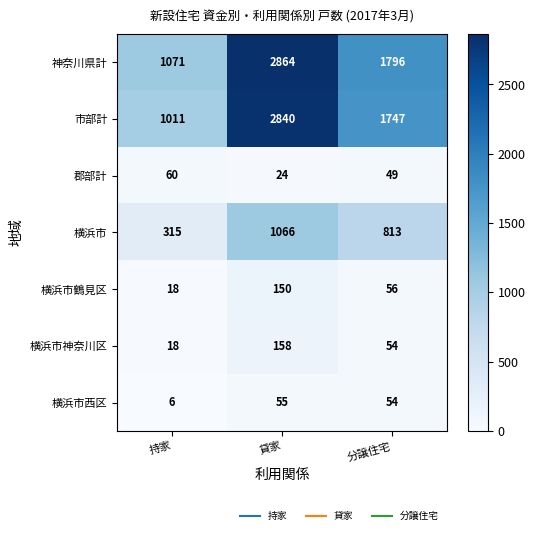

Which series changed the most between 持家 and 分譲住宅?

市部計